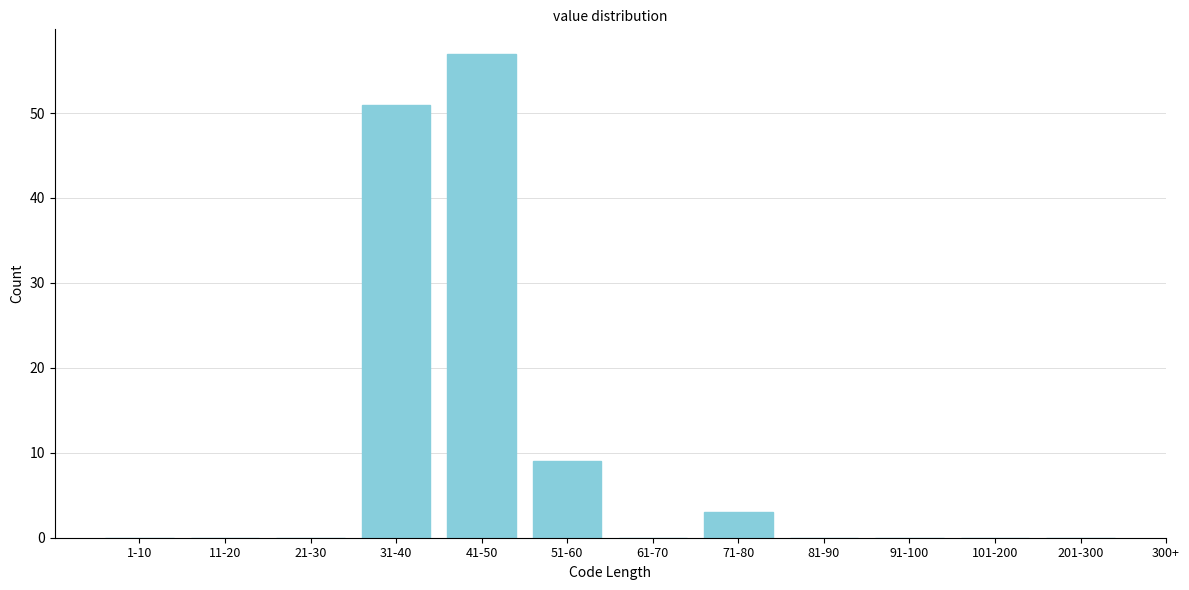

Reading left to right, what are all the values shown in this chart?

1-10=0	11-20=0	21-30=0	31-40=51	41-50=57	51-60=9	61-70=0	71-80=3	81-90=0	91-100=0	101-200=0	201-300=0